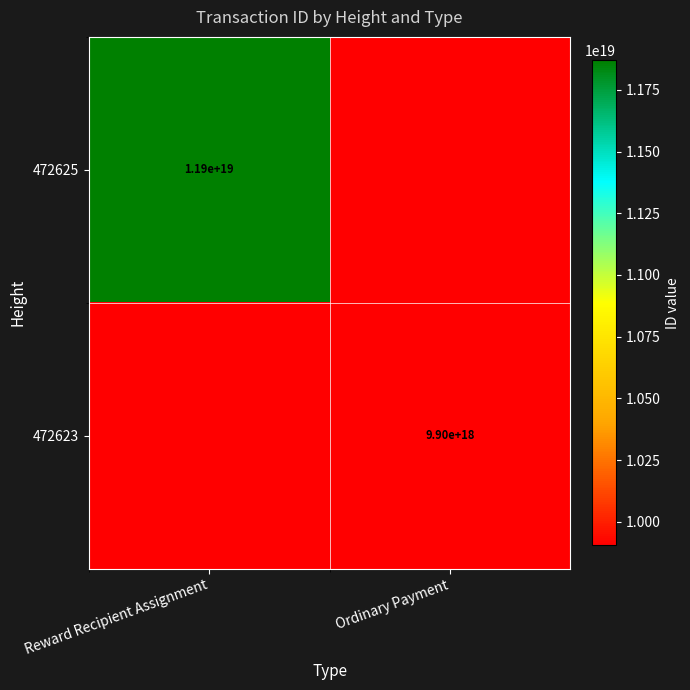

True or false: 472623 has a value of 2662276645562746368 at Ordinary Payment.

False